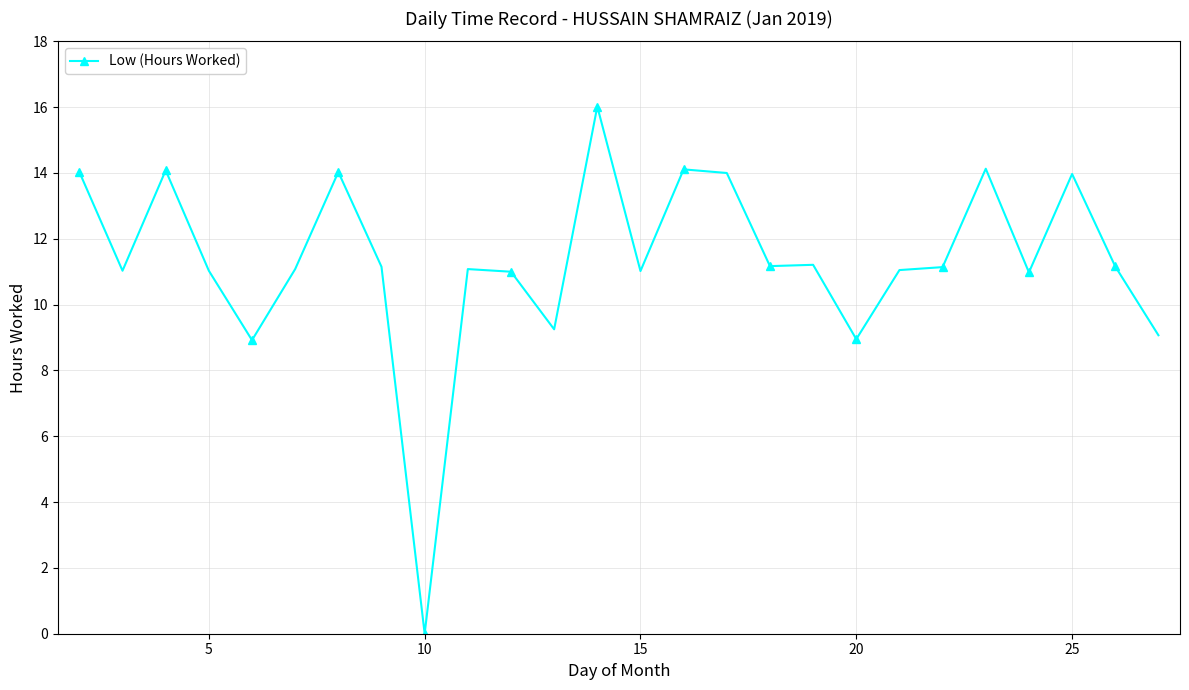

What is the greatest value displayed?

16.0